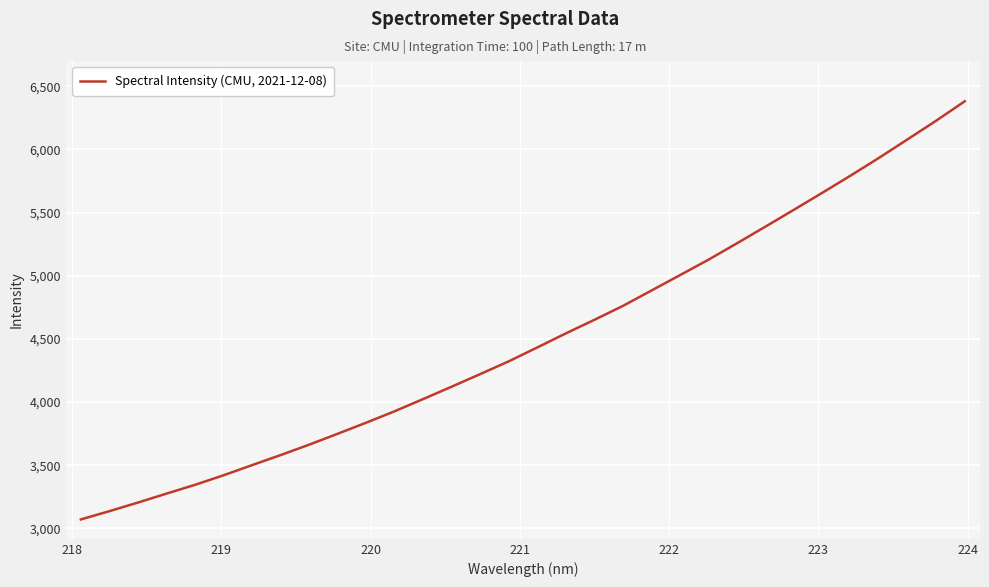

What is the smallest value displayed?

3071.0